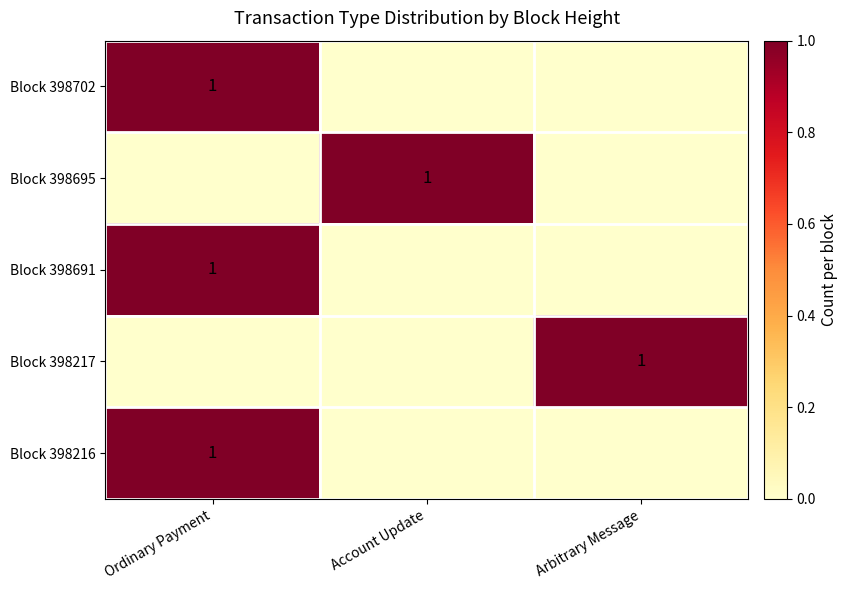

True or false: Block 398702 has a value of 1 at Ordinary Payment.

True